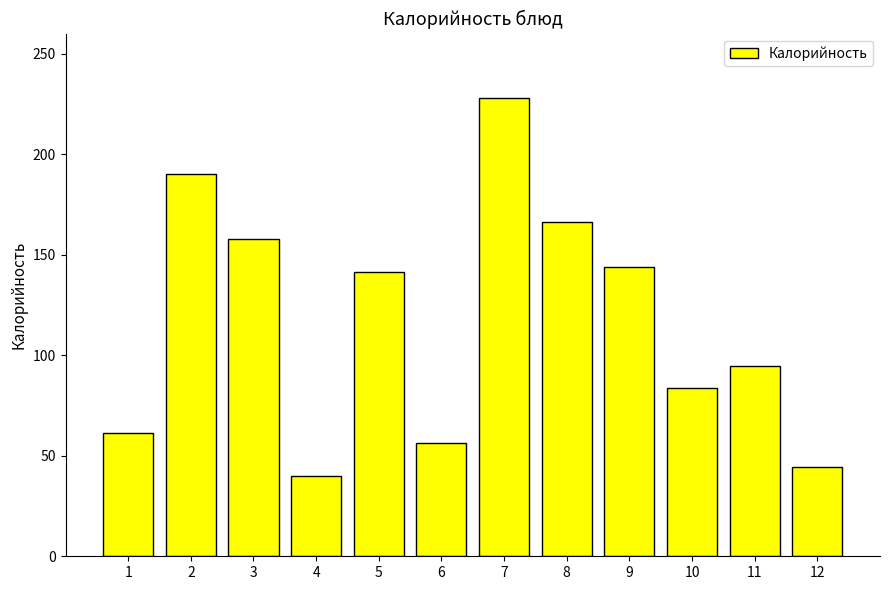

What is the minimum value shown in the chart?

40.2